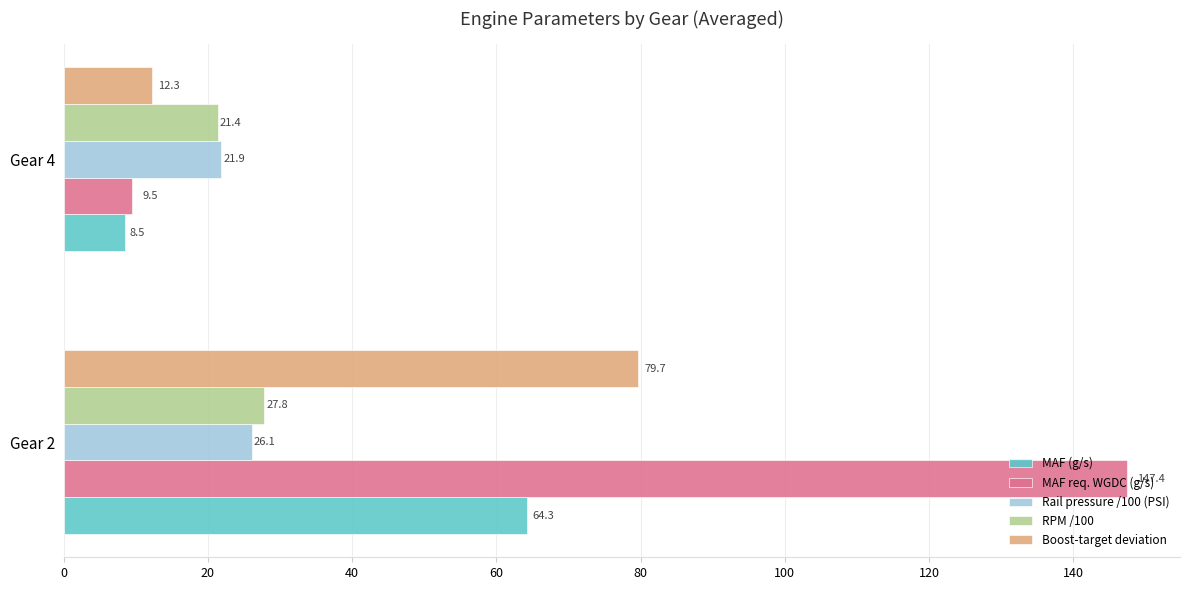

What is the average value of the Rail pressure /100 (PSI) series?

24.0